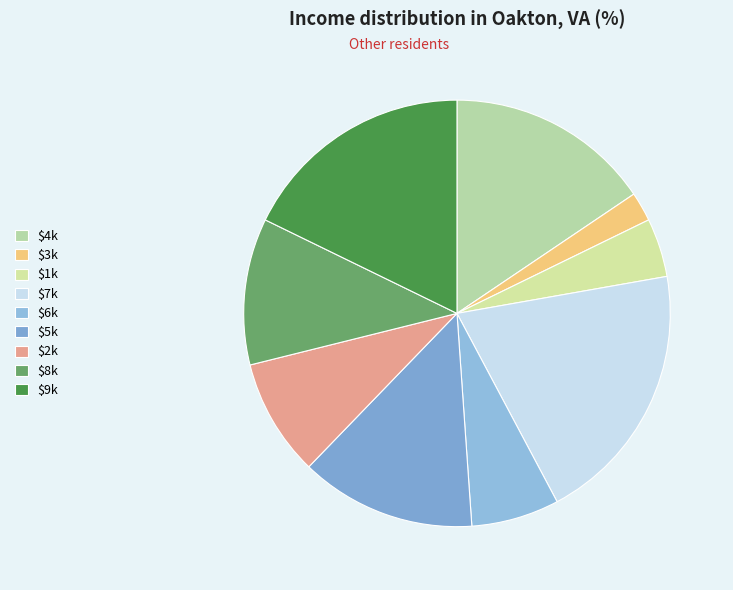

How many segments does this pie chart have?

9